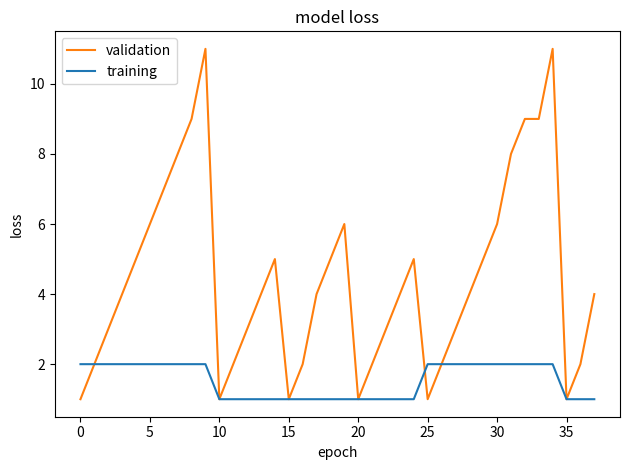

Which series has the largest total across all categories?

validation